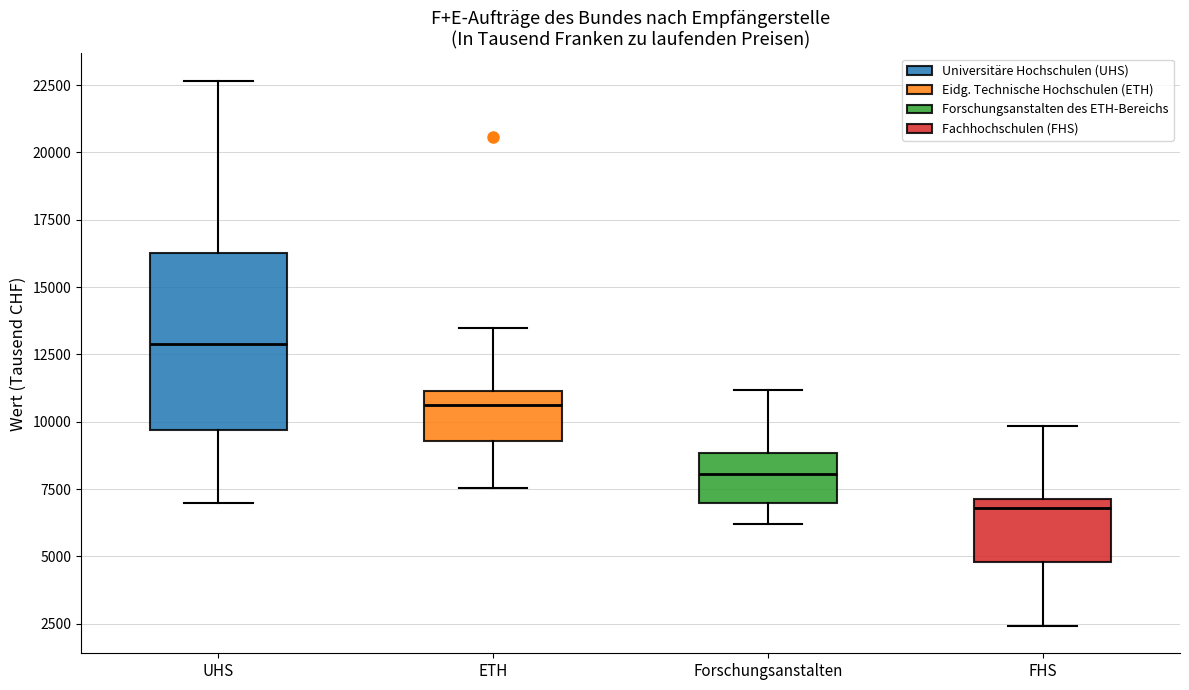

Reading left to right, transcribe this box plot: for each box, give where its median line is, the range the box spans, and where its two whiskers end, as read against the y-axis. The values are not printed on the chart, so give them approximately, as read against the axis.

UHS: median 13000, box 9500 to 16500, whiskers 7000 to 22500
ETH: median 10500, box 9500 to 11000, whiskers 7500 to 13500
Forschungsanstalten: median 8000, box 7000 to 9000, whiskers 6000 to 11000
FHS: median 7000 (just below the box's upper edge), box 5000 to 7000, whiskers 2500 to 10000